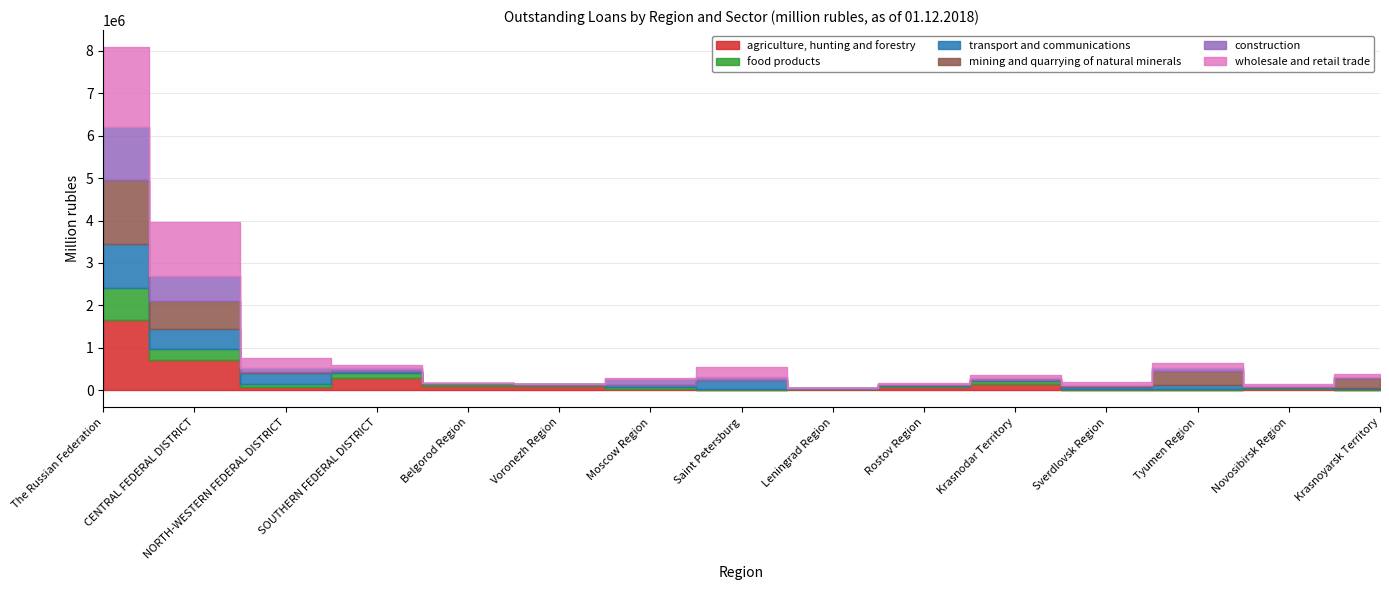

Where does the transport and communications series first go above 40739?

The Russian Federation